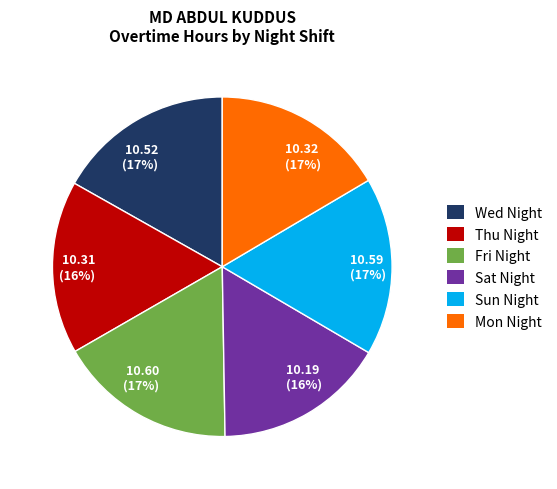

To the nearest percent, what is the difference between the 10.59 (17%) and 10.19 (16%) slice percentages?

1%